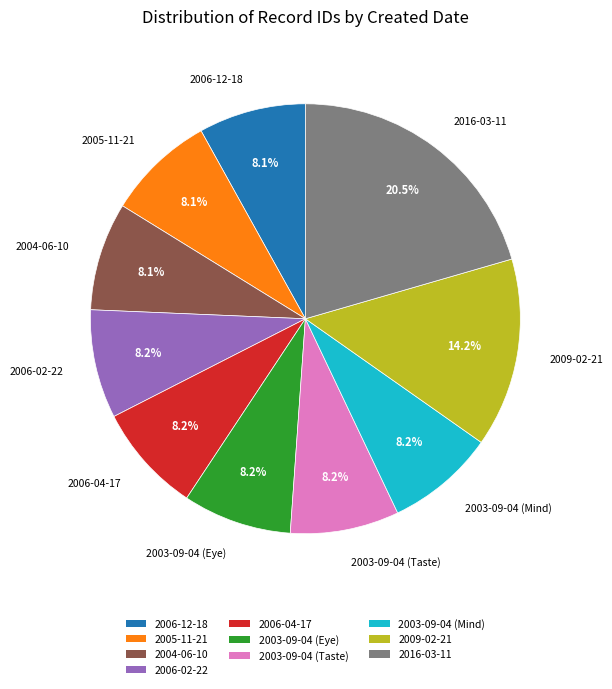

What is the ratio of the value at 2009-02-21 to the value at 2003-09-04 (Eye)?

1.7